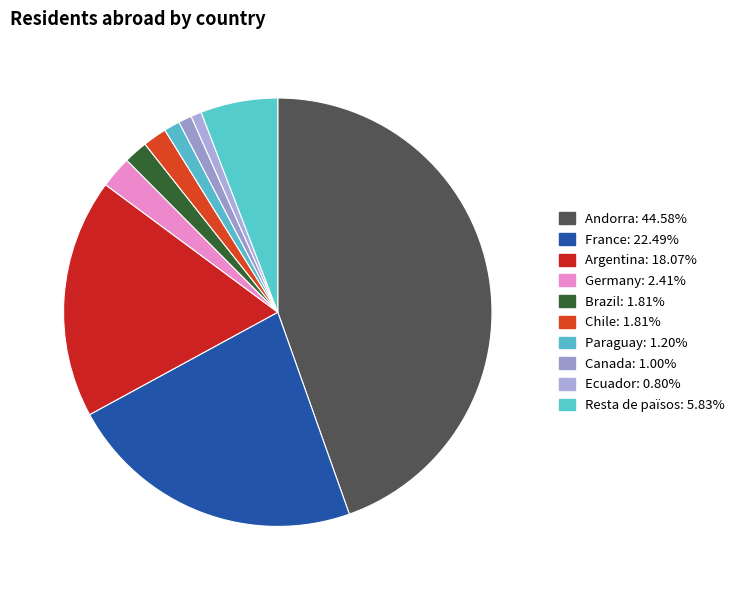

How many segments does this pie chart have?

10